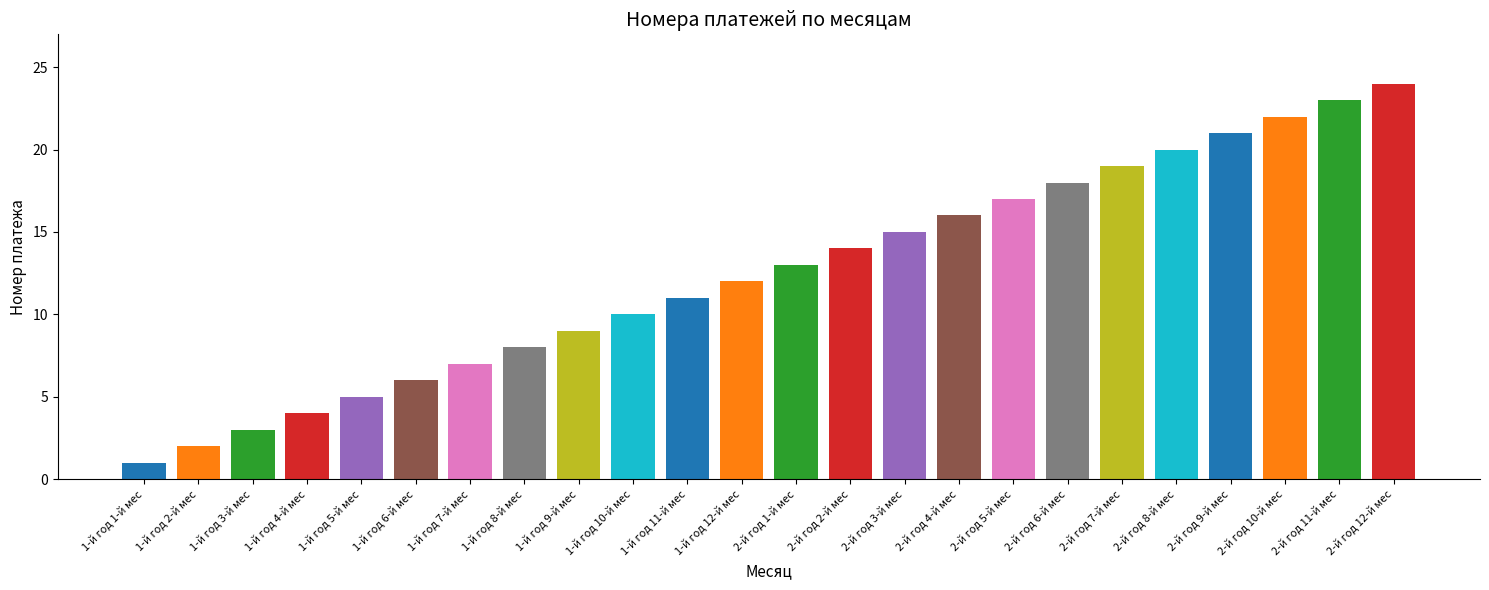

Between 2-й год 11-й мес and 1-й год 11-й мес, which is larger?

2-й год 11-й мес